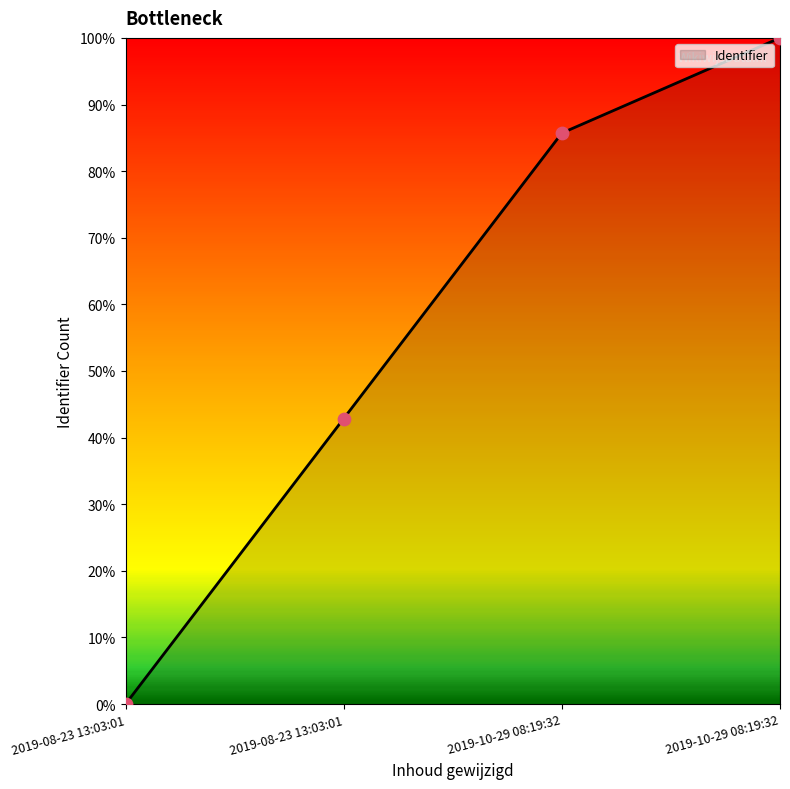

Does the chart have visible grid lines?

No